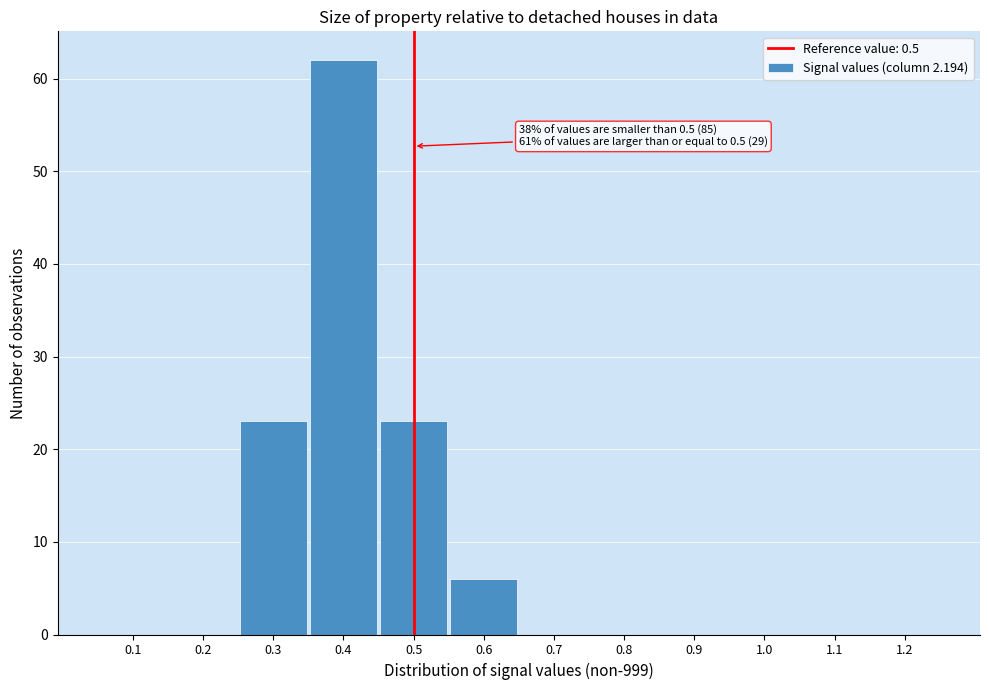

Which range on the x-axis has the tallest bar?

0.35 to 0.45